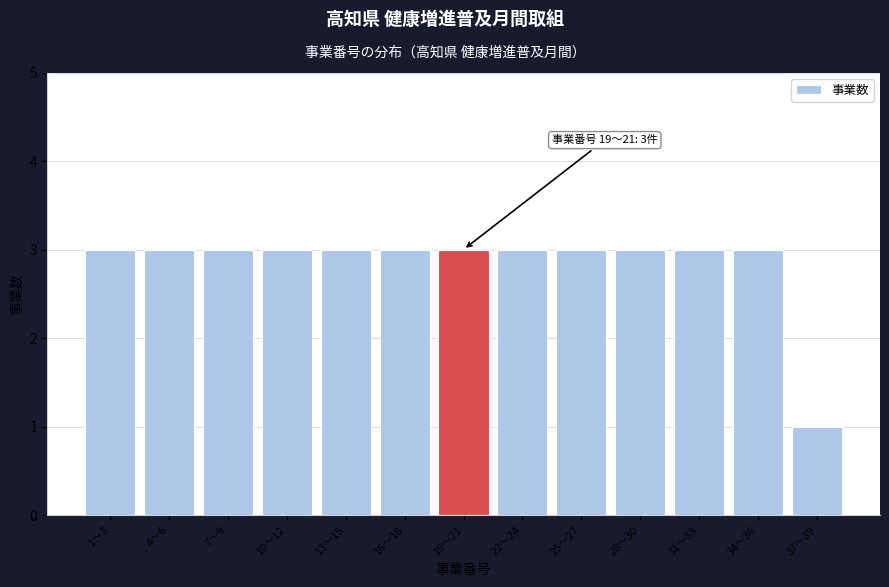

Reading left to right, transcribe all the data shown in this chart.

3	3	3	3	3	3	3	3	3	3	3	3	1